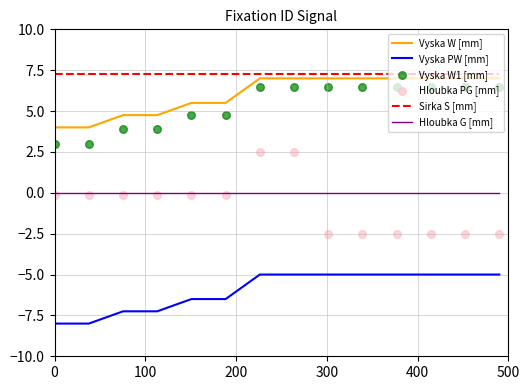

Which series reaches the minimum Y coordinate?

Vyska PW [mm]